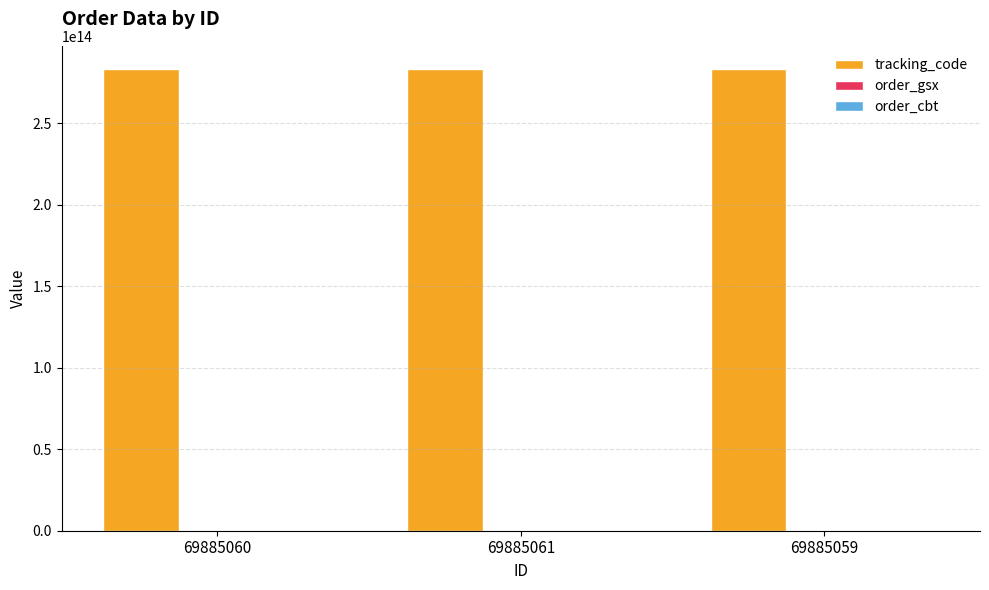

The value of tracking_code at 69885060 is 100991611527945. True or false?

False